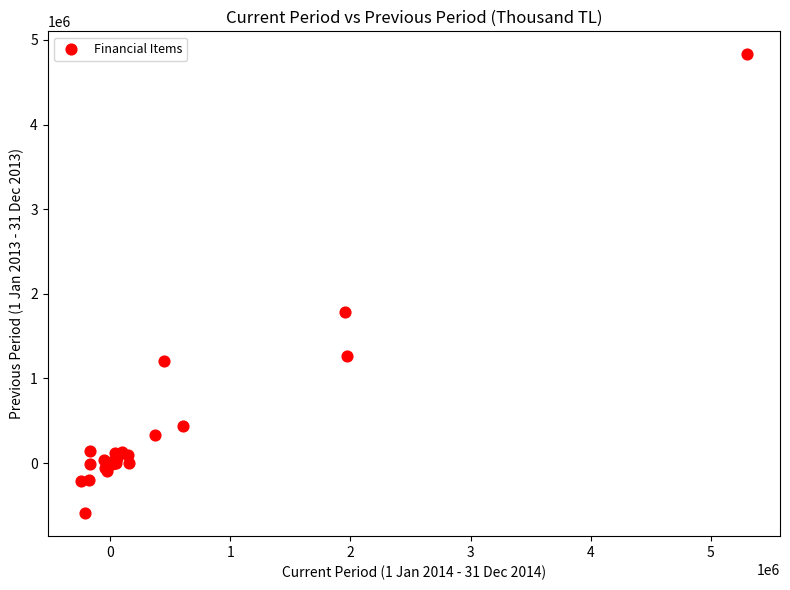

What Y value in the scatter plot is closest to 2118883?

1779544